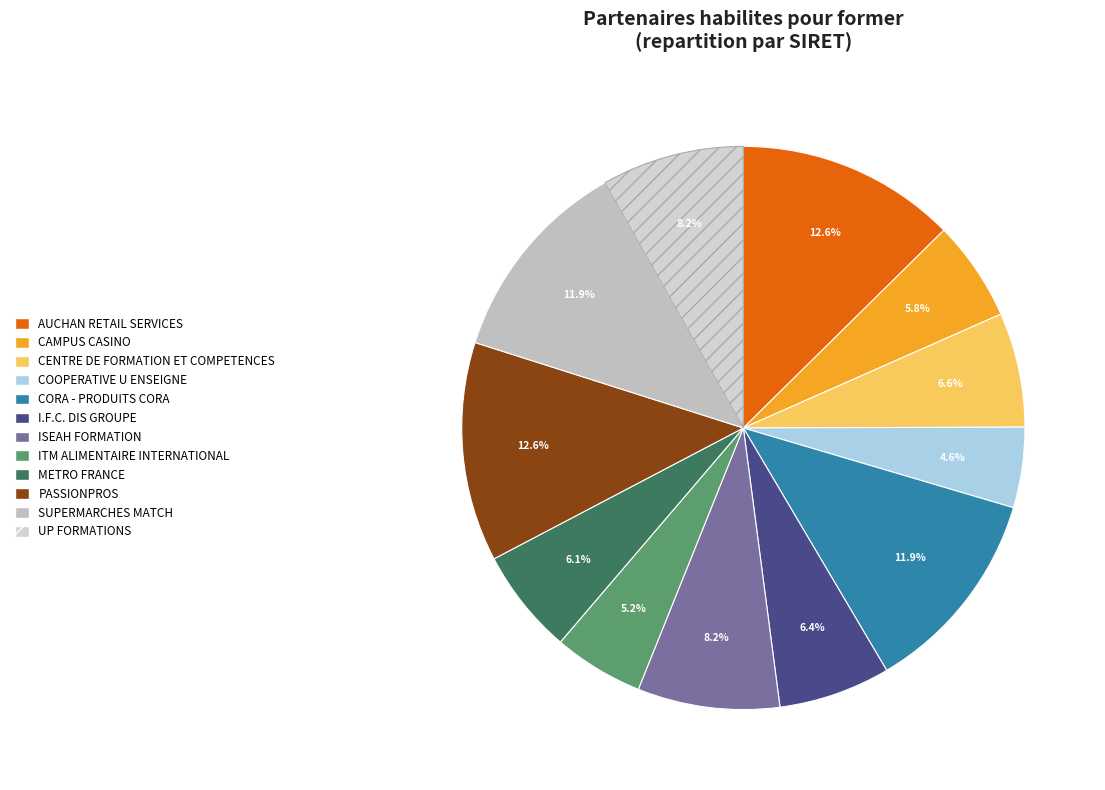

How many segments does this pie chart have?

12